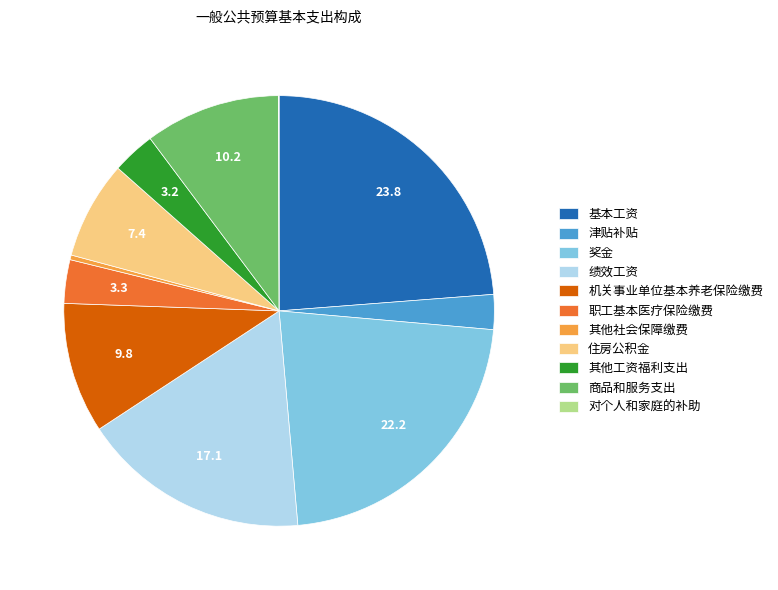

Is the sum of 住房公积金 and 机关事业单位基本养老保险缴费 greater than half?

No